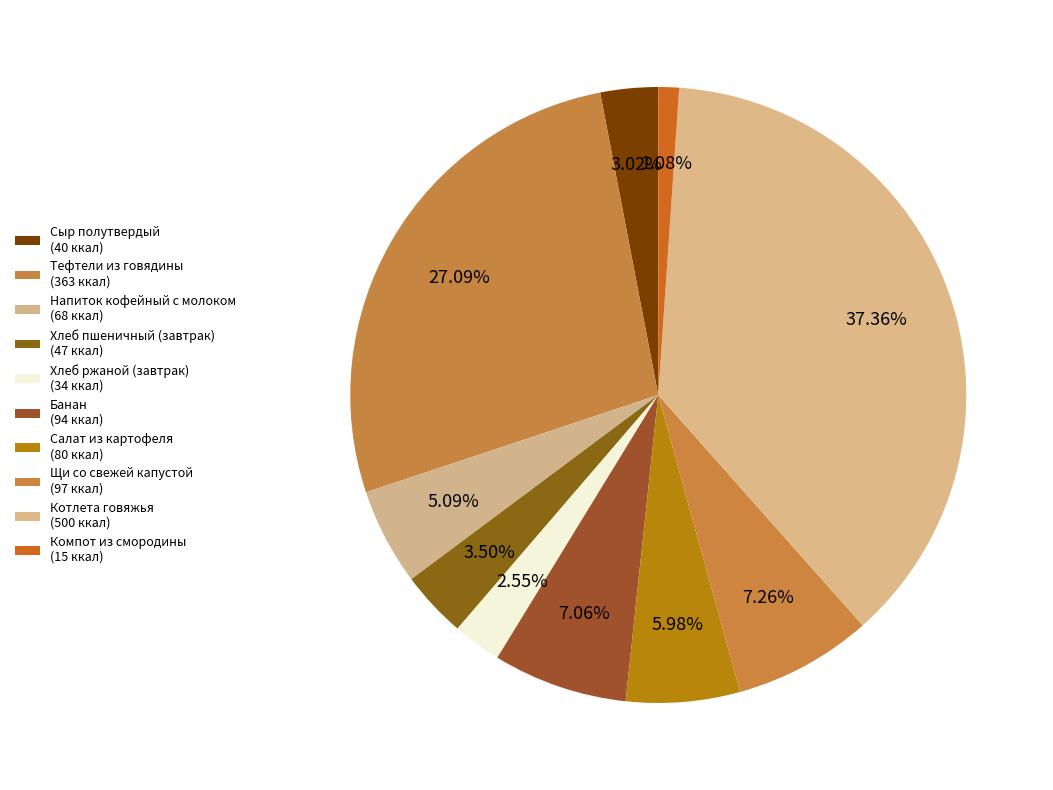

How many slices are in this pie chart?

10